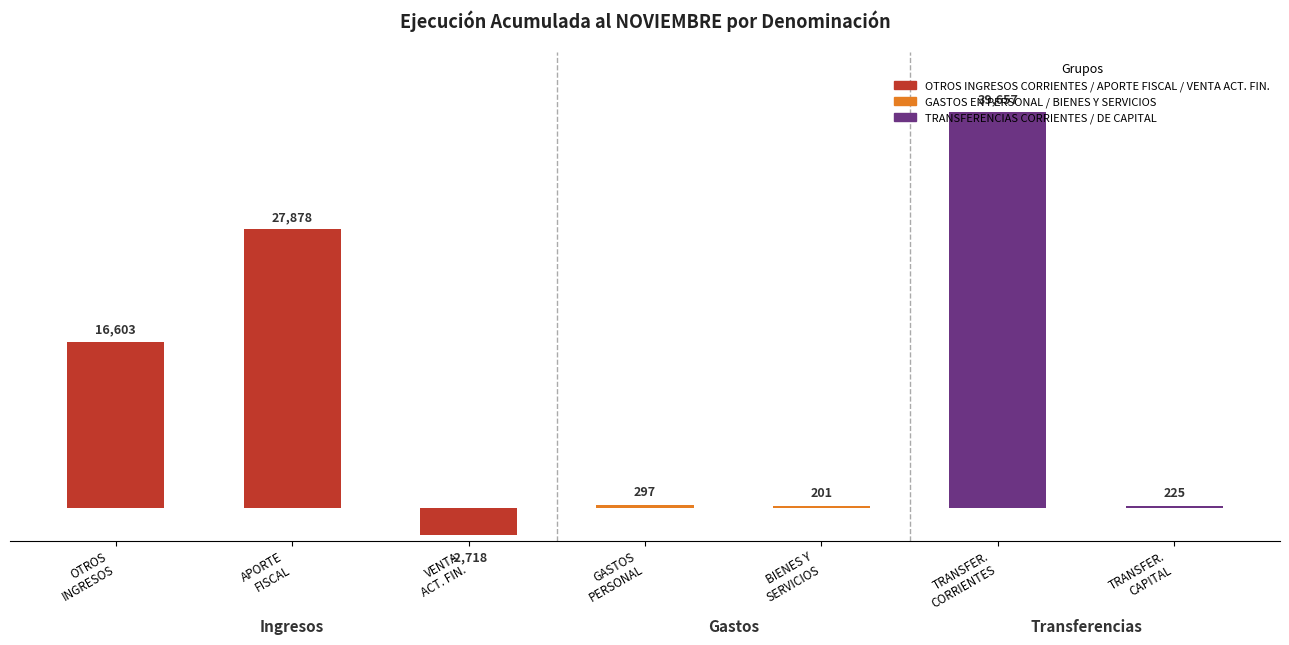

What position from the right is VENTA DE ACTIVOS FINANCIEROS?

5